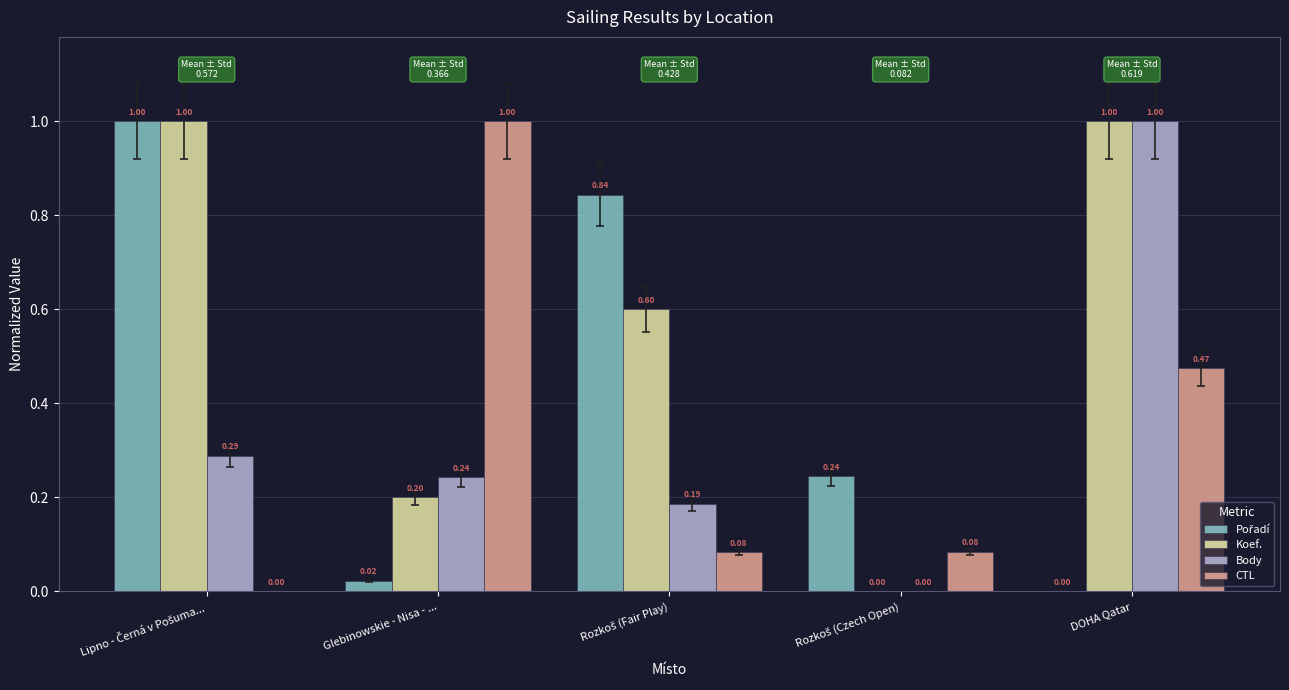

What is the sum of all CTL values?

1.6